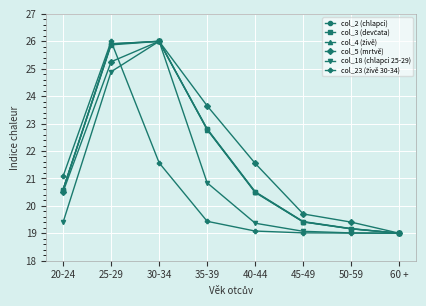

What is the value of the col_18 (chlapci 25-29) point at the 4th from the left?

20.8